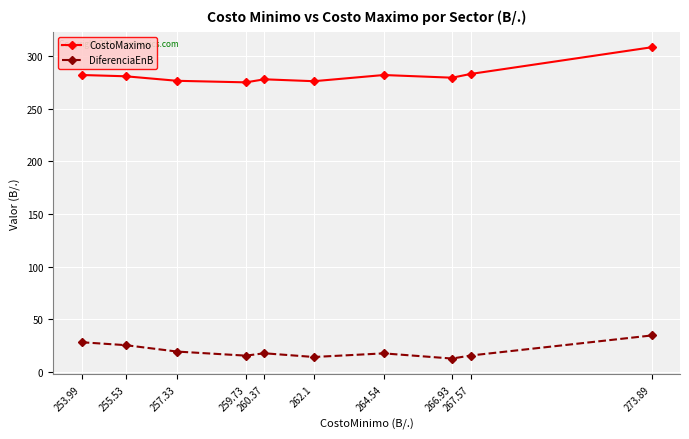

How many lines are shown in the chart?

2